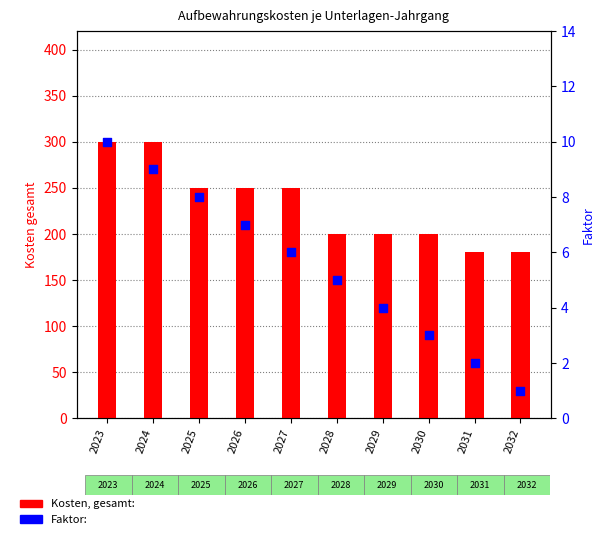

What are all the series names shown in the legend?

Kosten, gesamt:, Faktor: